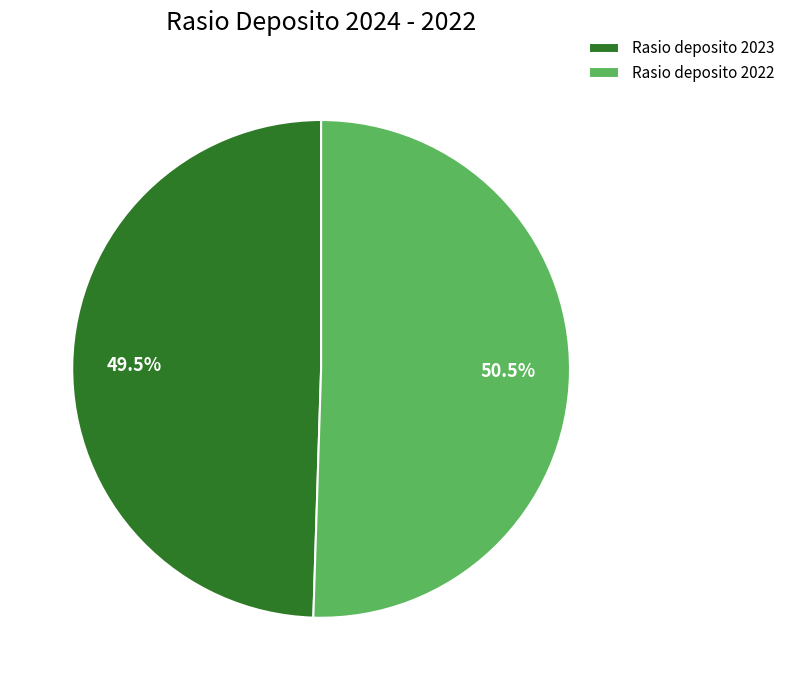

How many slices are in this pie chart?

2